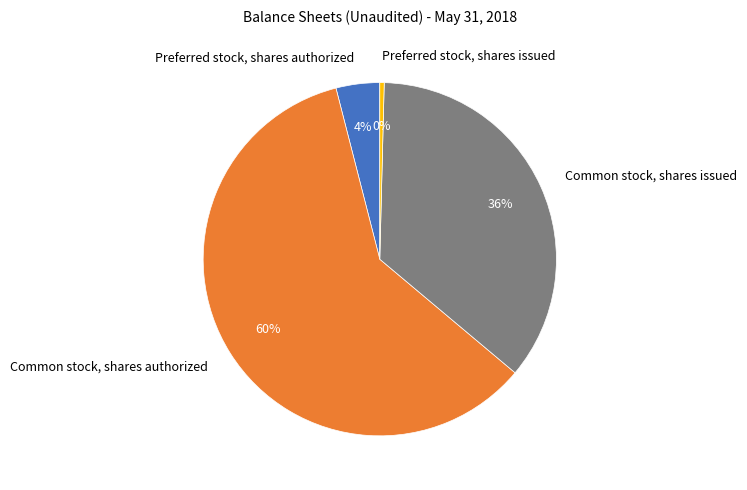

What percentage is the Common stock, shares issued slice, to the nearest percent?

36%